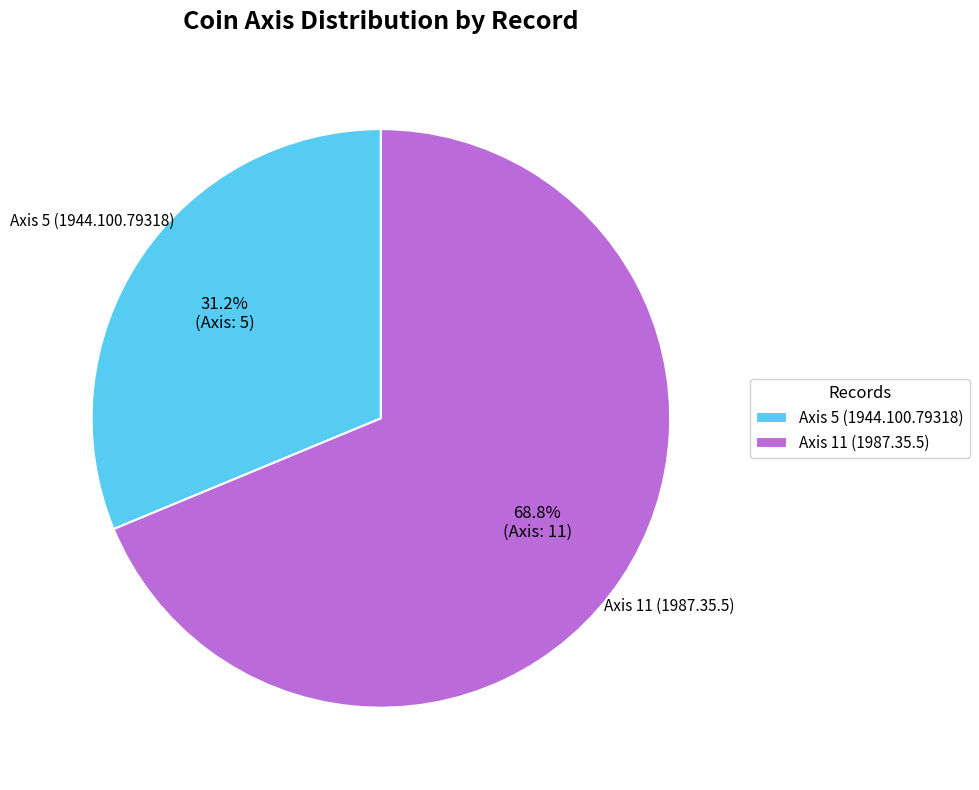

The Axis 5 (1944.100.79318) slice represents 38% of the pie. True or false?

False